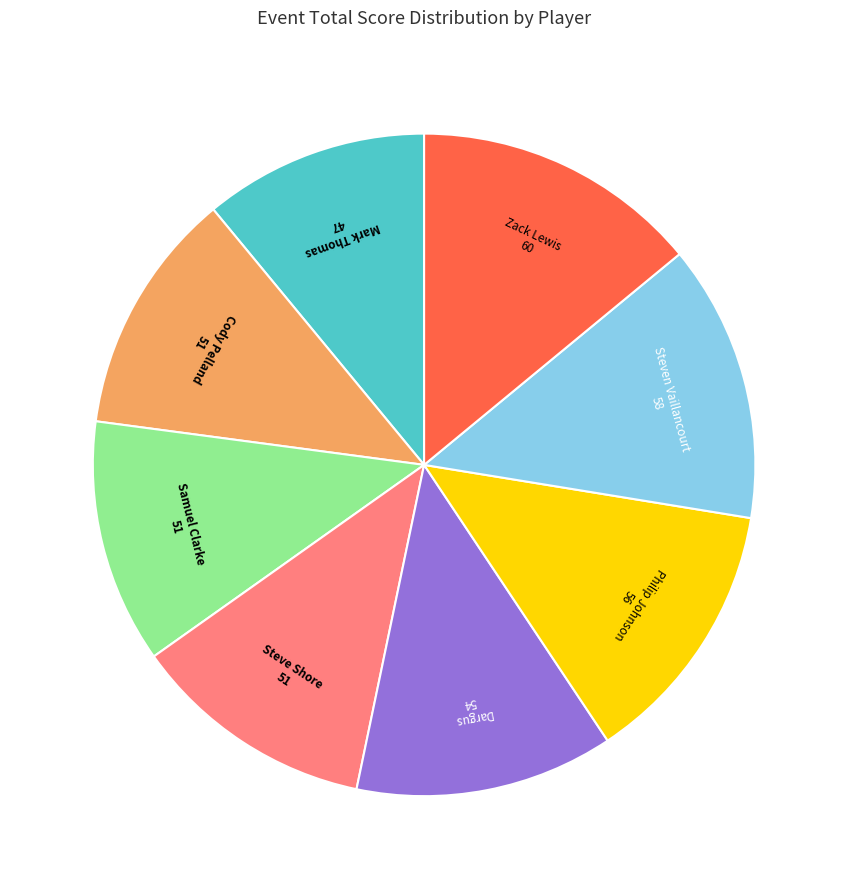

Is there a majority slice in this chart?

No